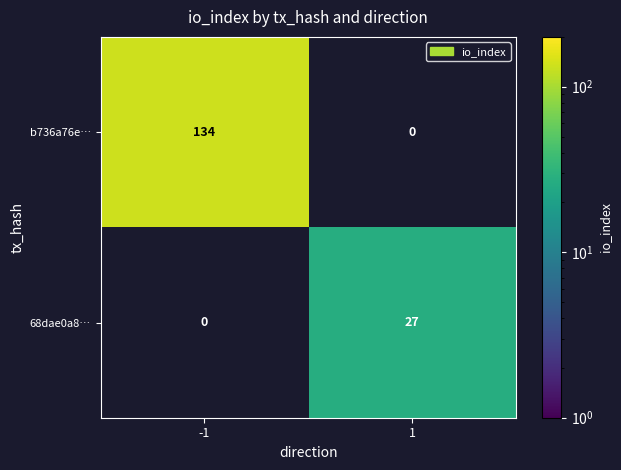

What is the difference between the maximum and minimum values in the b736a76e… series?

134